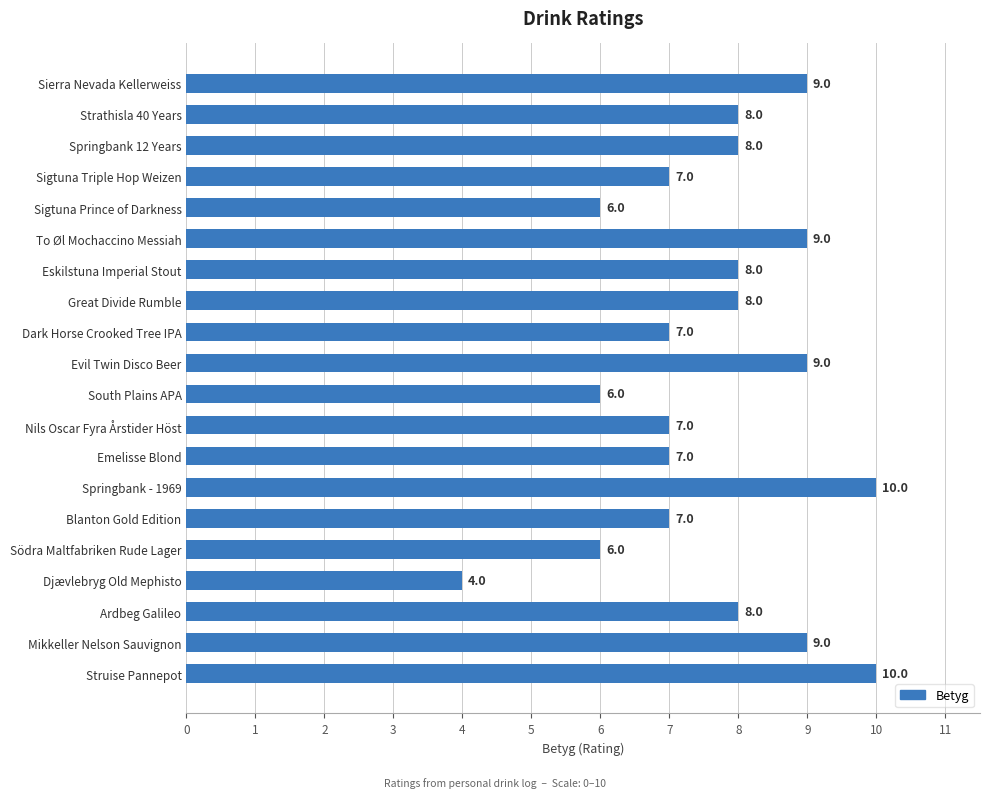

The value at Great Divide Rumble is 5. True or false?

False